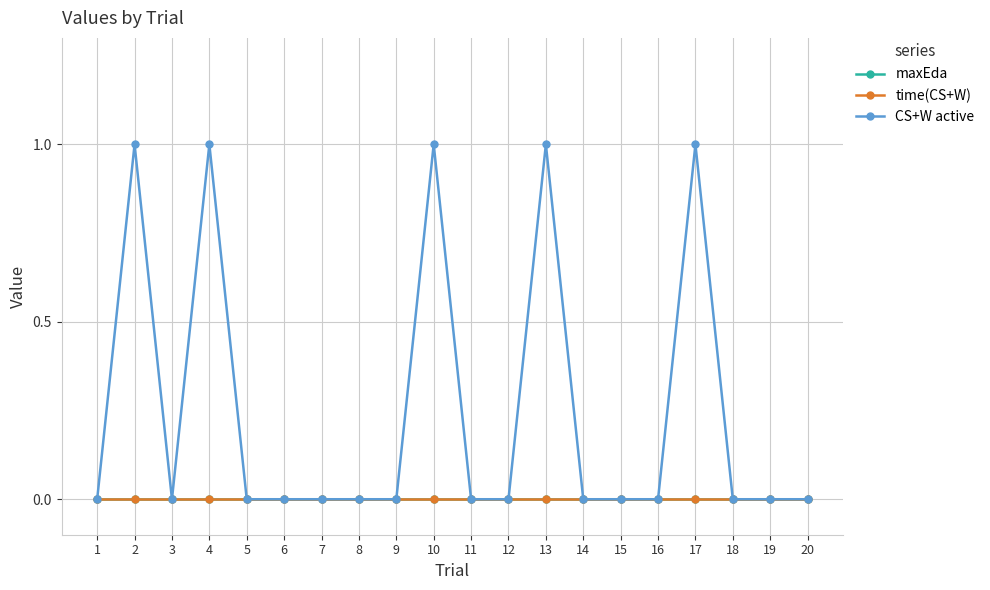

List the series in order of their peak value, highest first.

CS+W active, maxEda, time(CS+W)